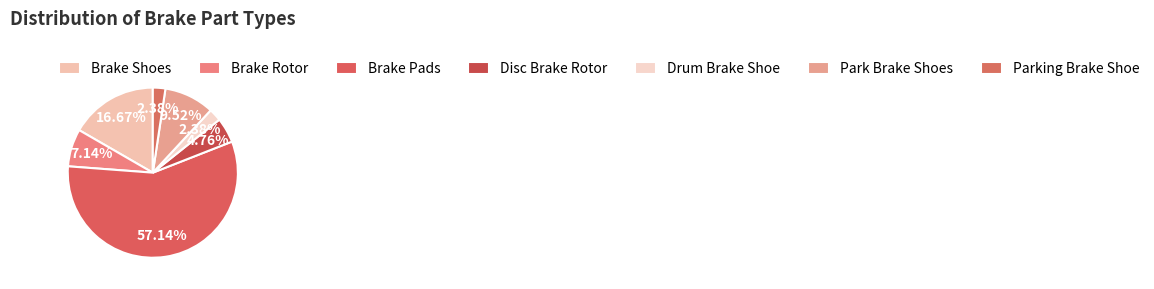

Is it true that Parking Brake Shoe is 2% of the pie?

True